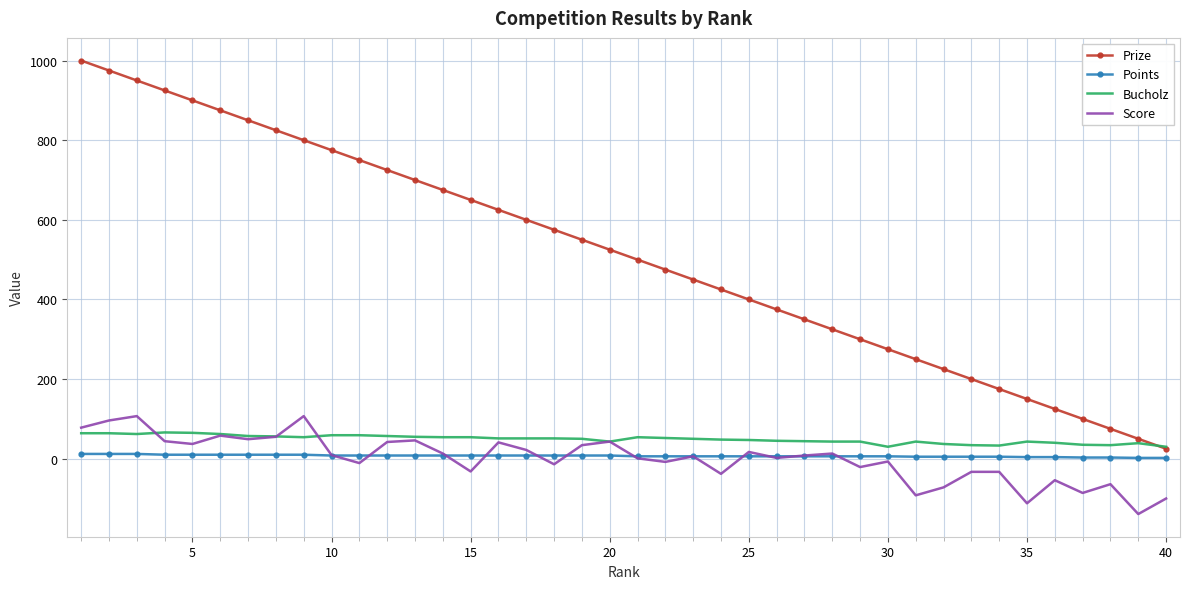

True or false: Prize and Score cross at least once.

False